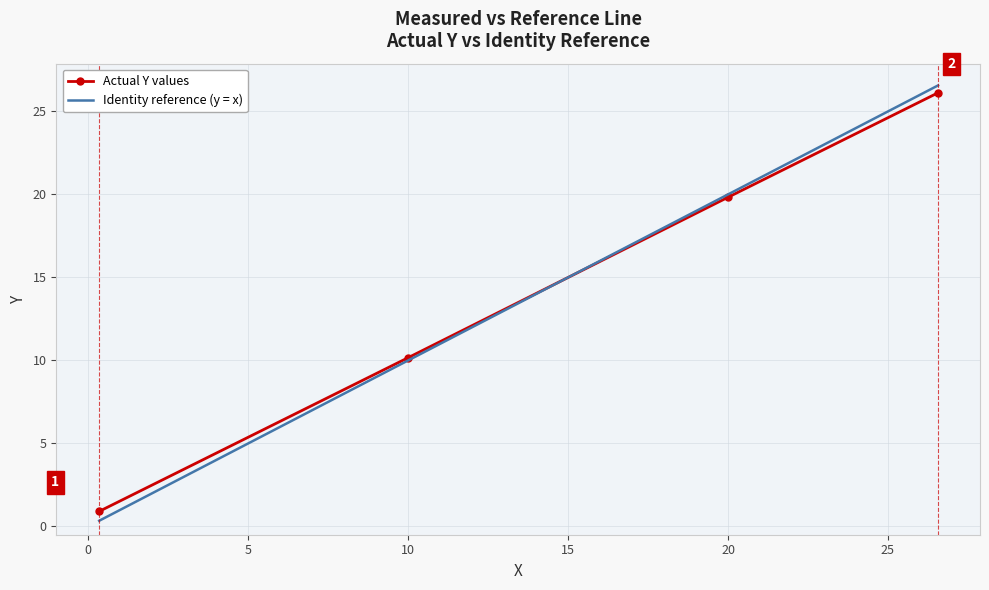

What is the minimum value for Actual Y values?

0.9